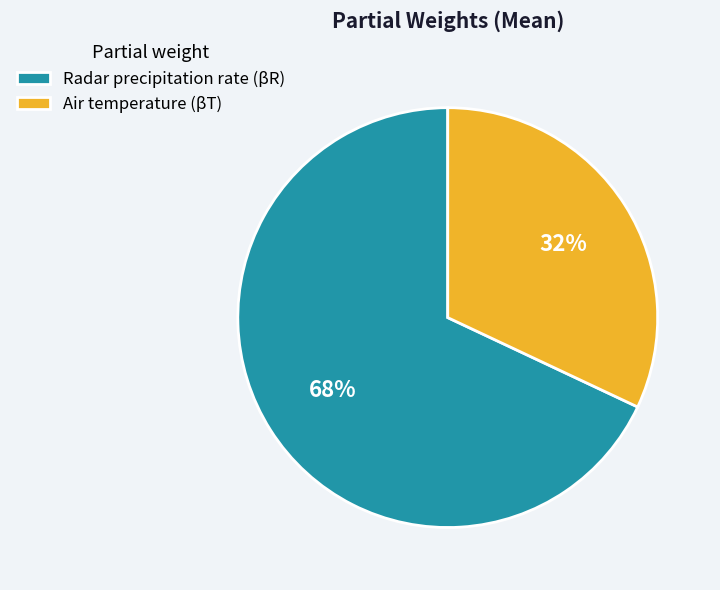

Which has a higher value, Radar precipitation rate (βR) or Air temperature (βT)?

Radar precipitation rate (βR)